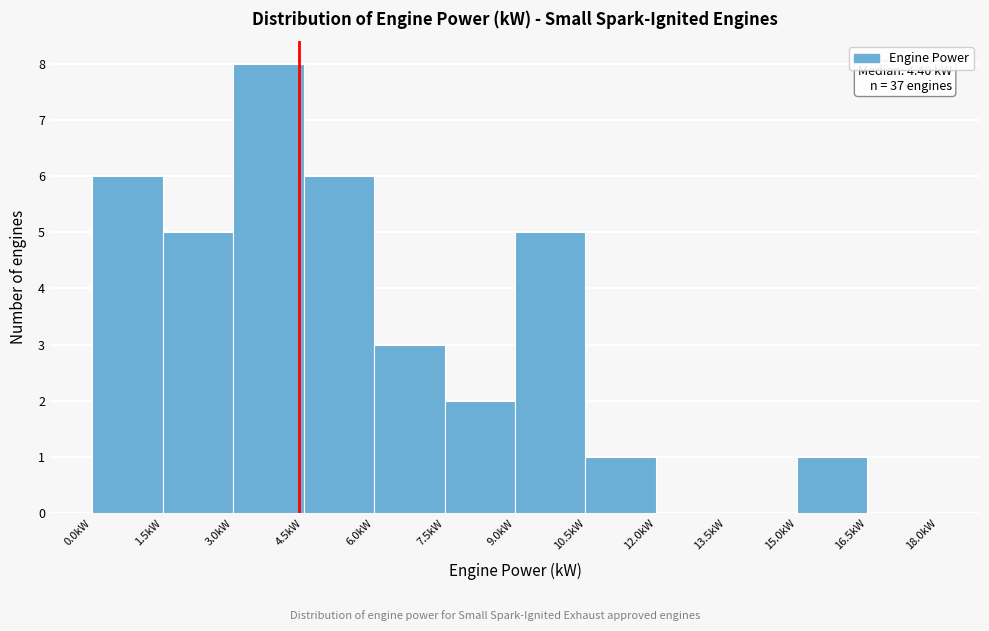

Which range on the x-axis has the tallest bar?

3.0 to 4.5